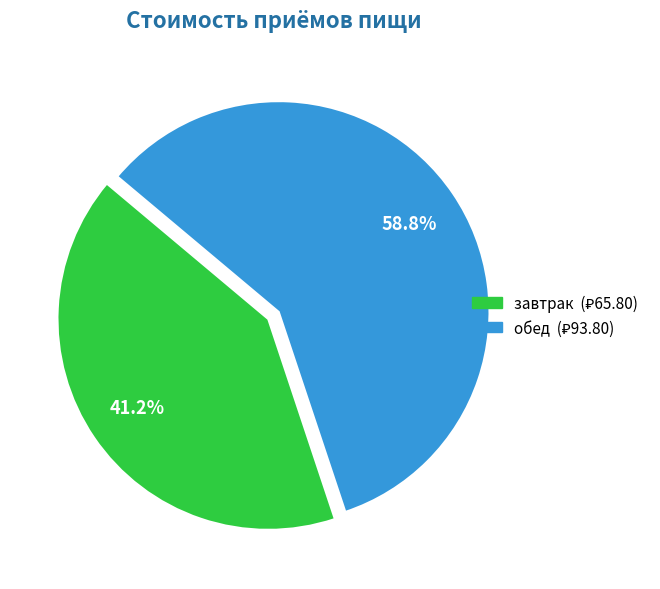

Is обед the majority of the pie?

Yes